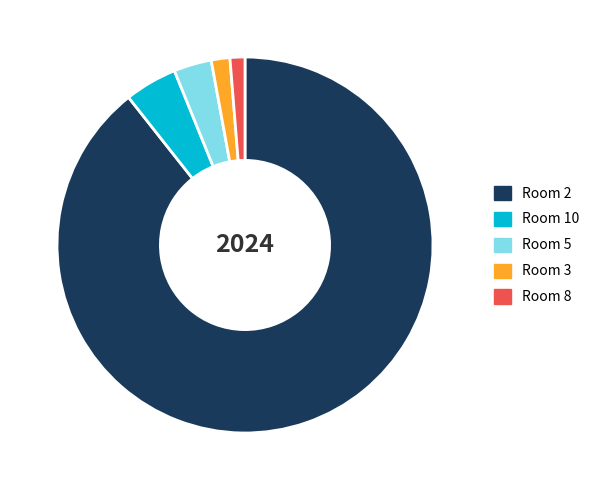

Which slice represents more than half of the pie?

Room 2